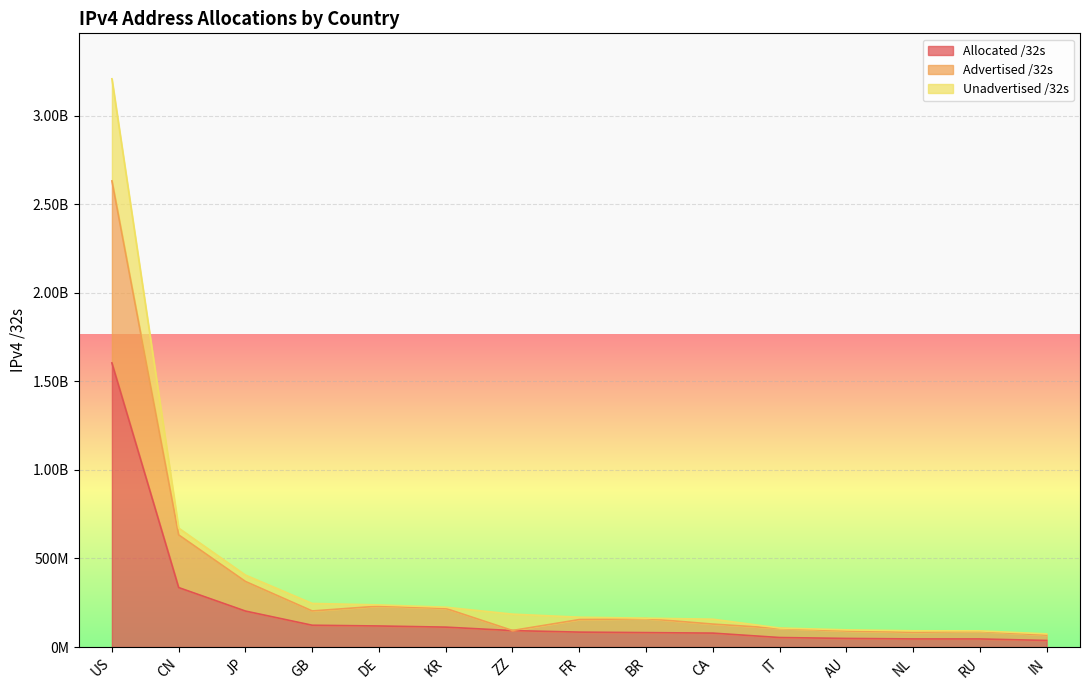

Is it true that Advertised /32s equals 49058200 at AU?

False